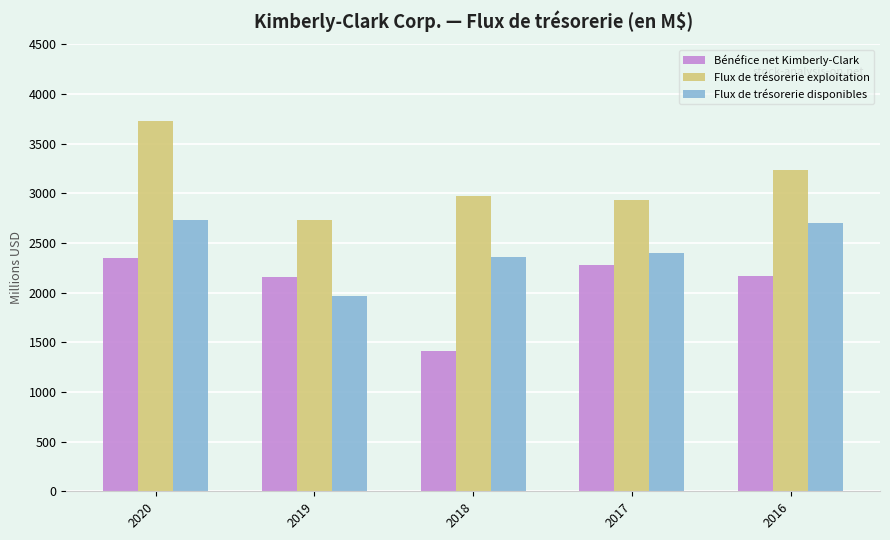

How many bars are there in total?

15